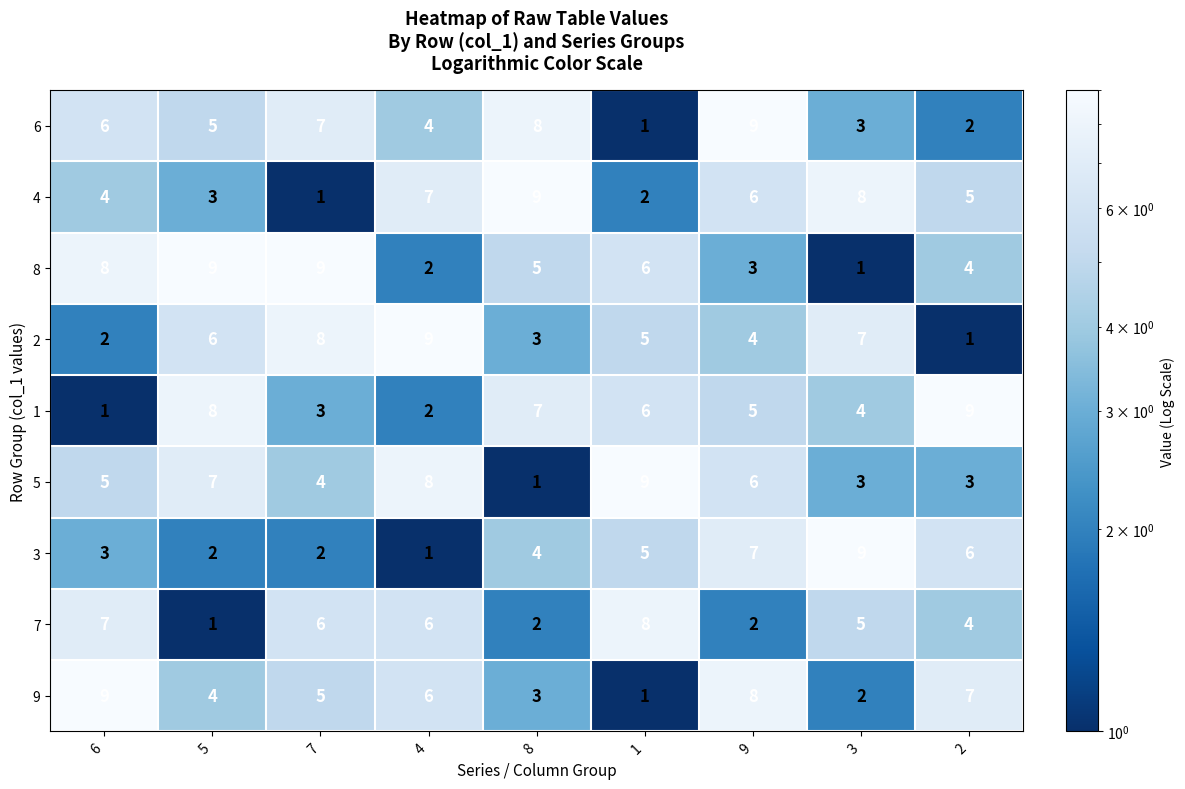

What is the sum of all 9 values?

45